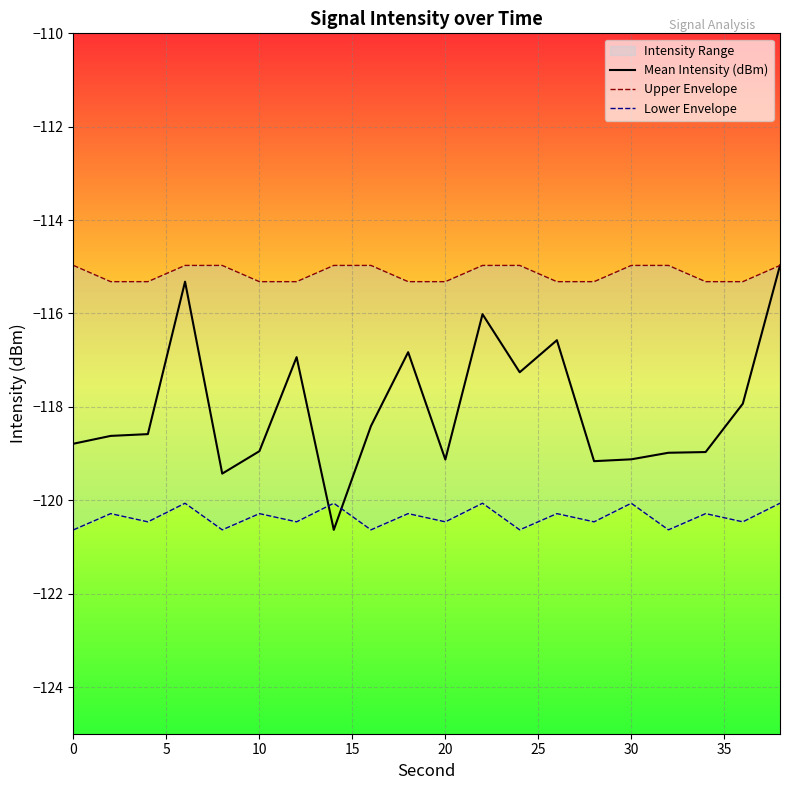

What is the difference between the maximum and minimum values in the Upper Envelope series?

0.3